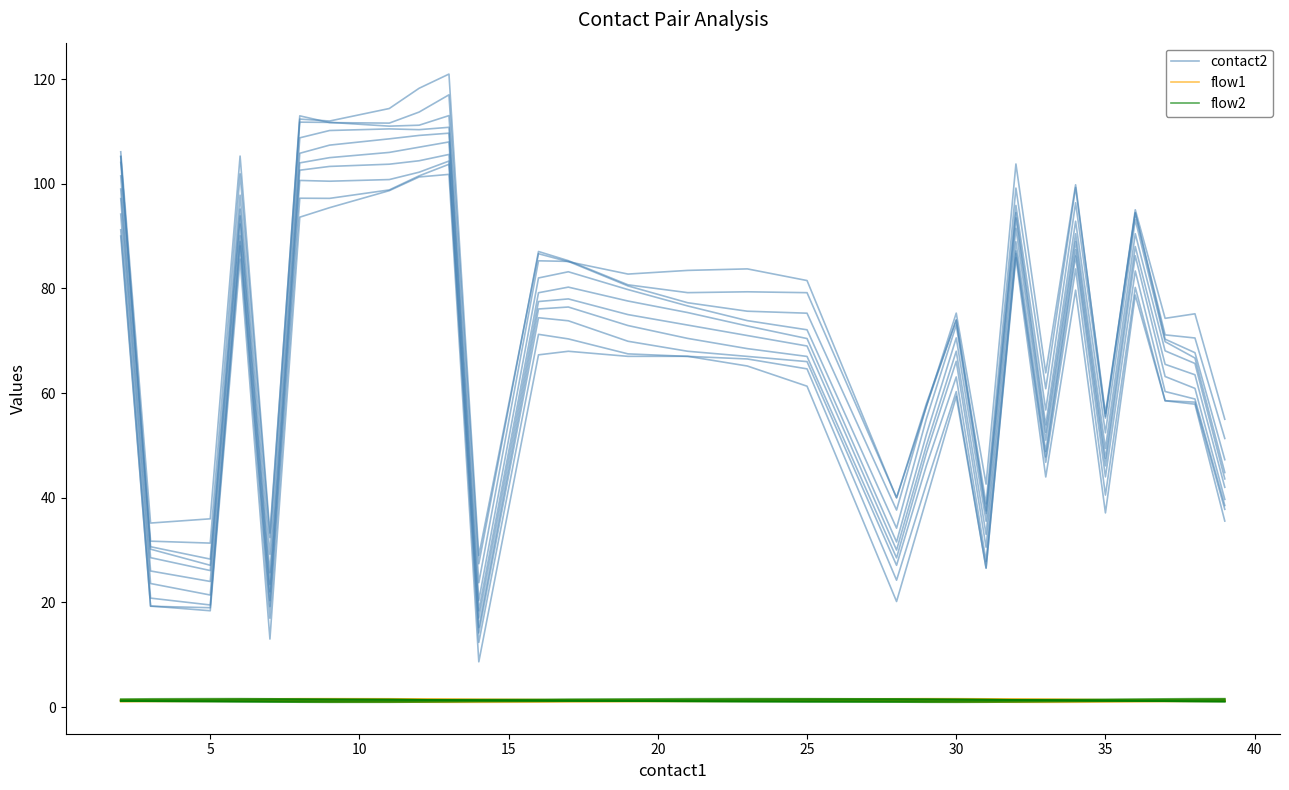

Which series has the largest total across all categories?

contact2